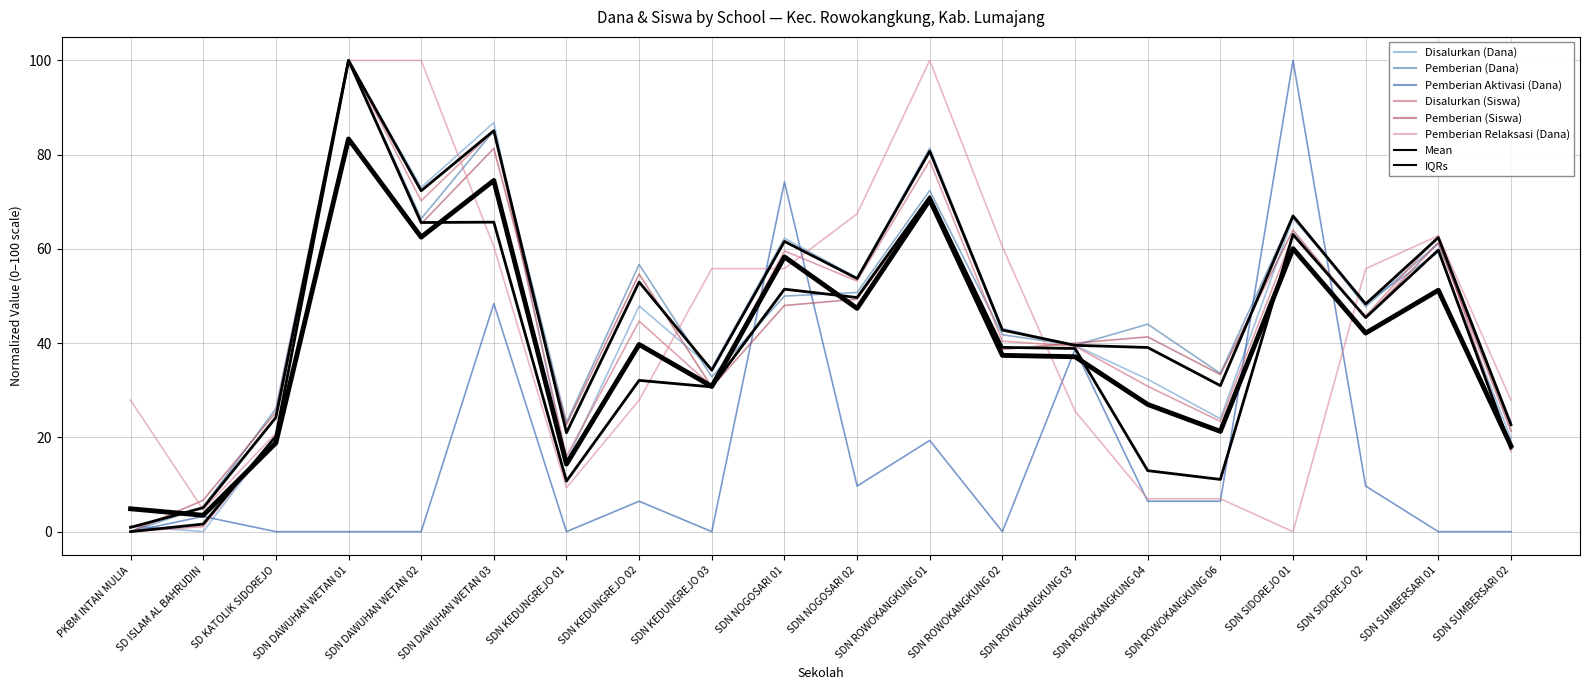

What is the spread (max minus min) of values at SDN ROWOKANGKUNG 04?

37.6